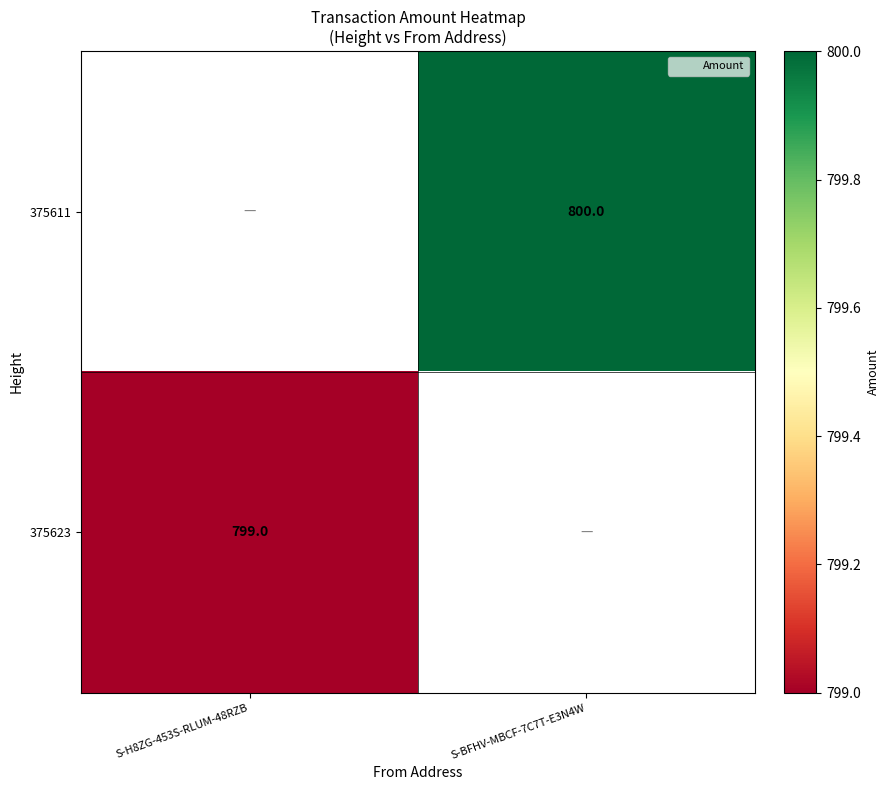

List the series in order of their peak value, highest first.

375611, 375623